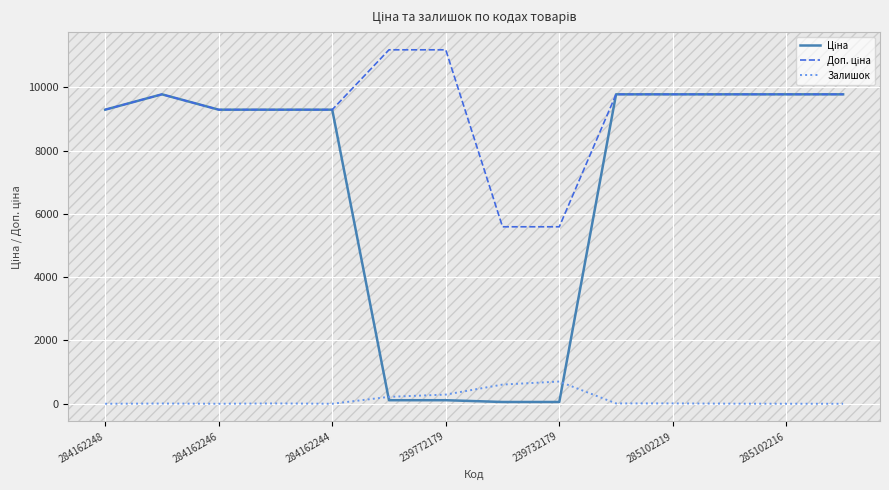

Does the chart have visible grid lines?

Yes